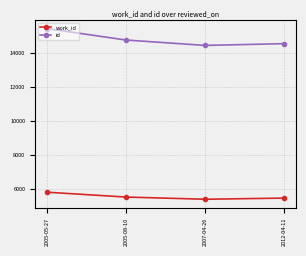

What is the difference between the id values at 2012-04-11 and 2005-08-10?

214